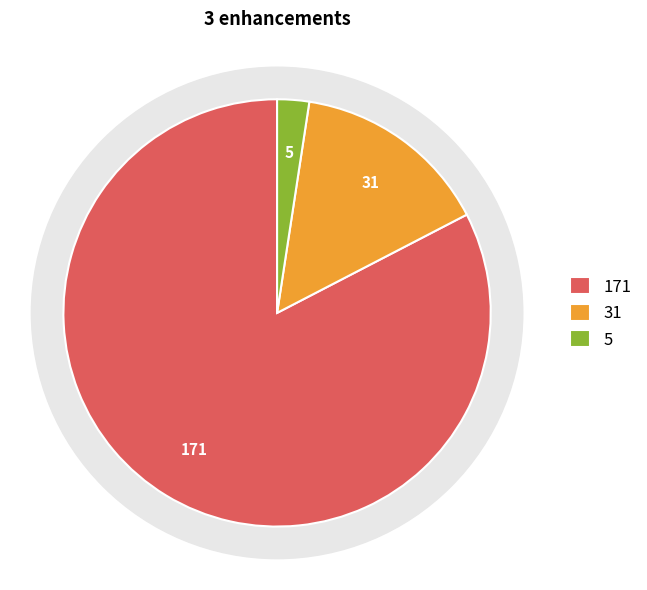

The API requests slice represents 2% of the pie. True or false?

True